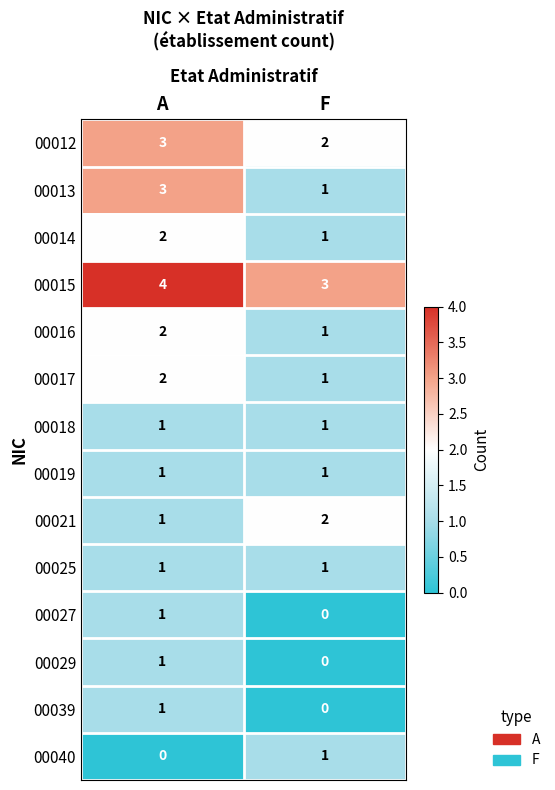

At which label does 00029 reach its minimum?

F